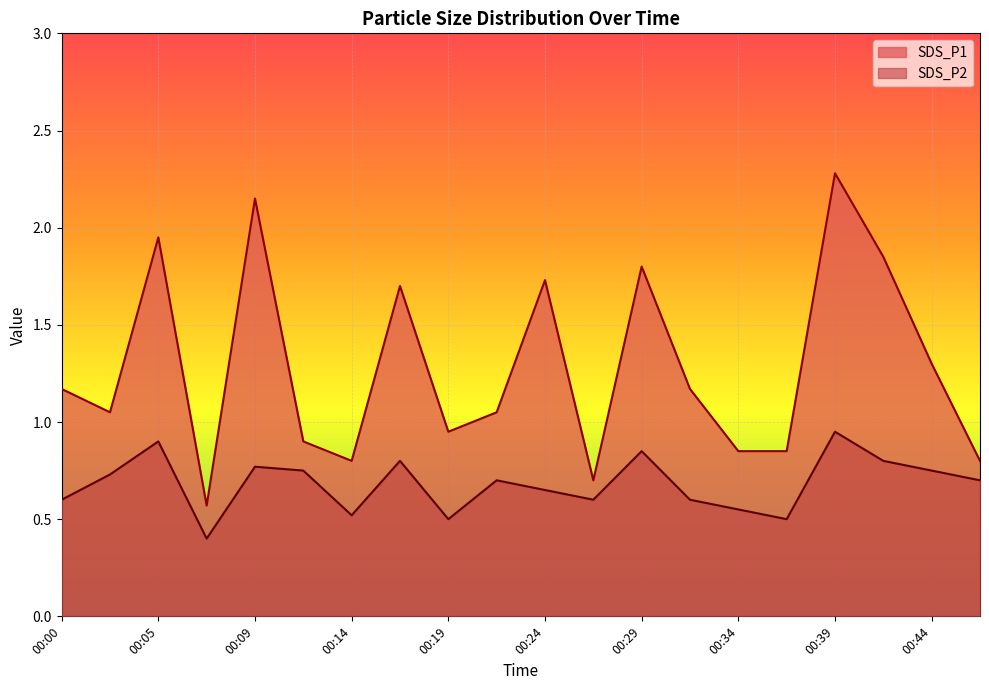

True or false: SDS_P2 and SDS_P1 intersect in this chart.

False